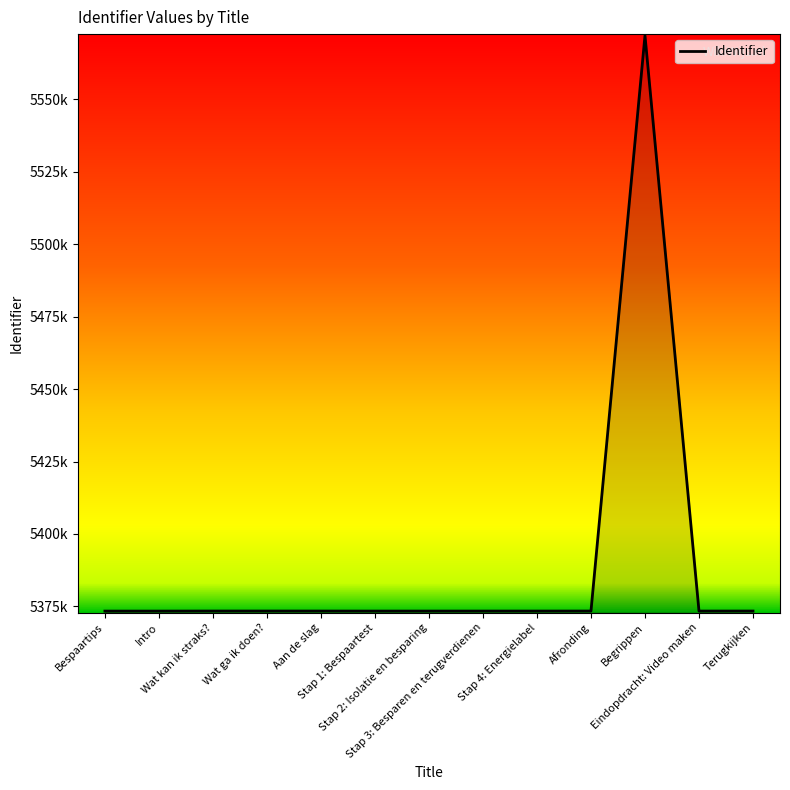

Reading right to left, extract all data points from this chart.

Terugkijken=5373416	Eindopdracht: Video maken=5373410	Begrippen=5571908	Afronding=5373415	Stap 4: Energielabel=5373408	Stap 3: Besparen en terugverdienen=5373406	Stap 2: Isolatie en besparing=5373404	Stap 1: Bespaartest=5373402	Aan de slag=5373414	Wat ga ik doen?=5373419	Wat kan ik straks?=5373418	Intro=5373398	Bespaartips=5373397